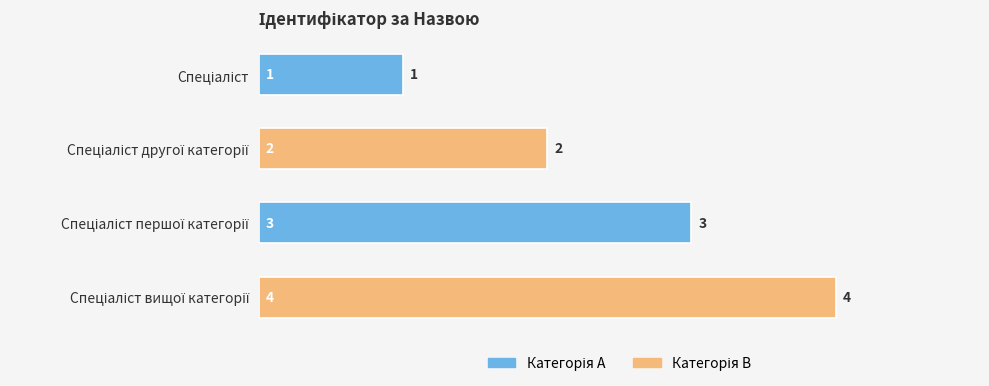

What is the difference between the maximum and minimum values?

3